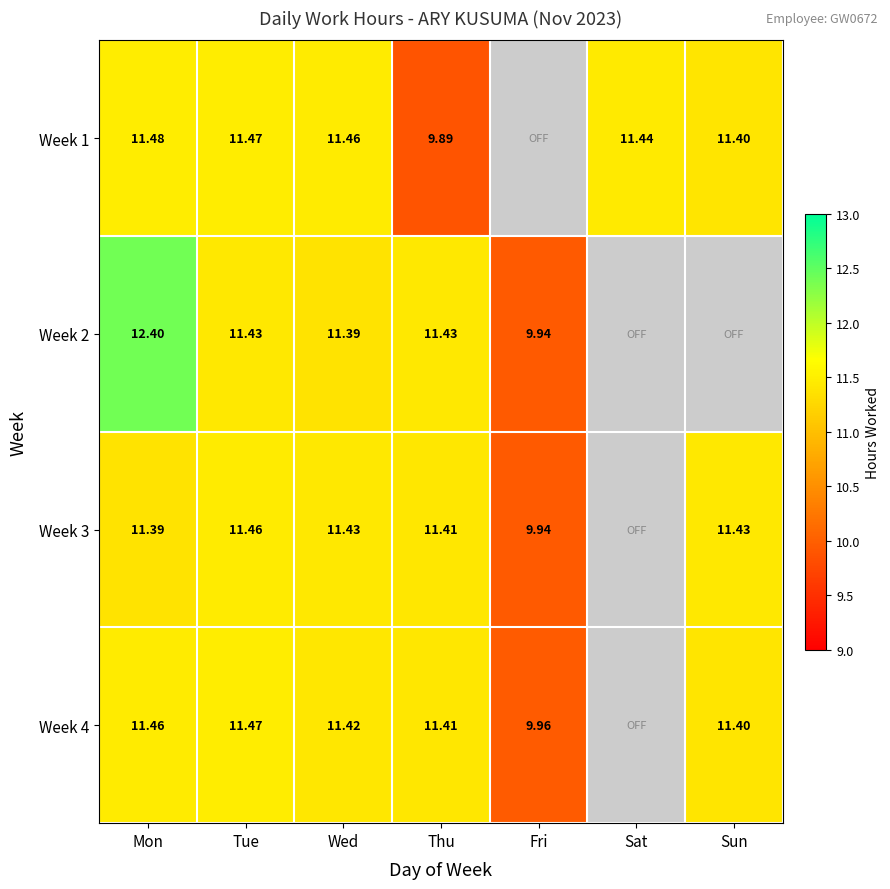

Is the value of Week 1 at Wed greater than the value of Week 4 at Sun?

Yes